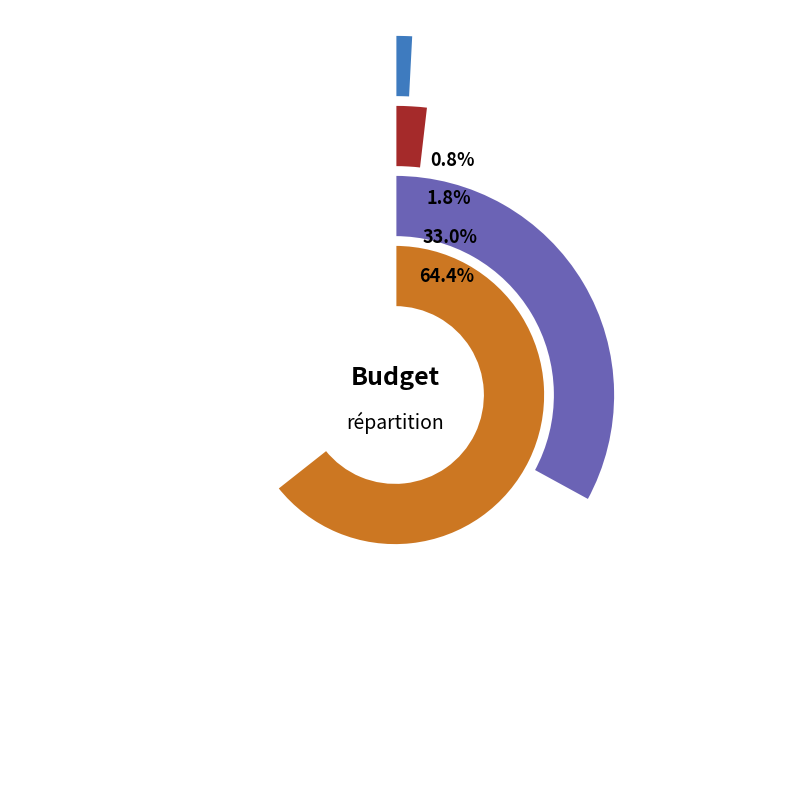

To the nearest percent, what percentage of the pie is Transport?

64%